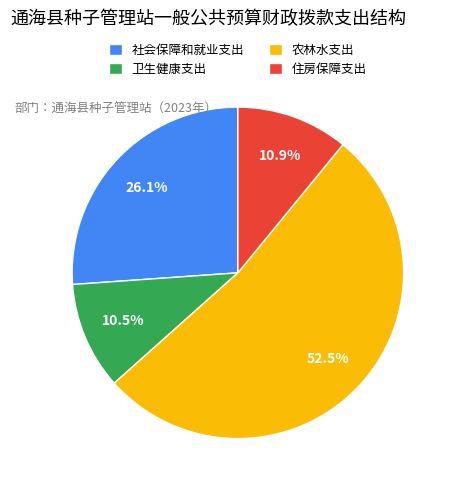

To the nearest percent, what percentage of the pie is 社会保障和就业支出?

26%